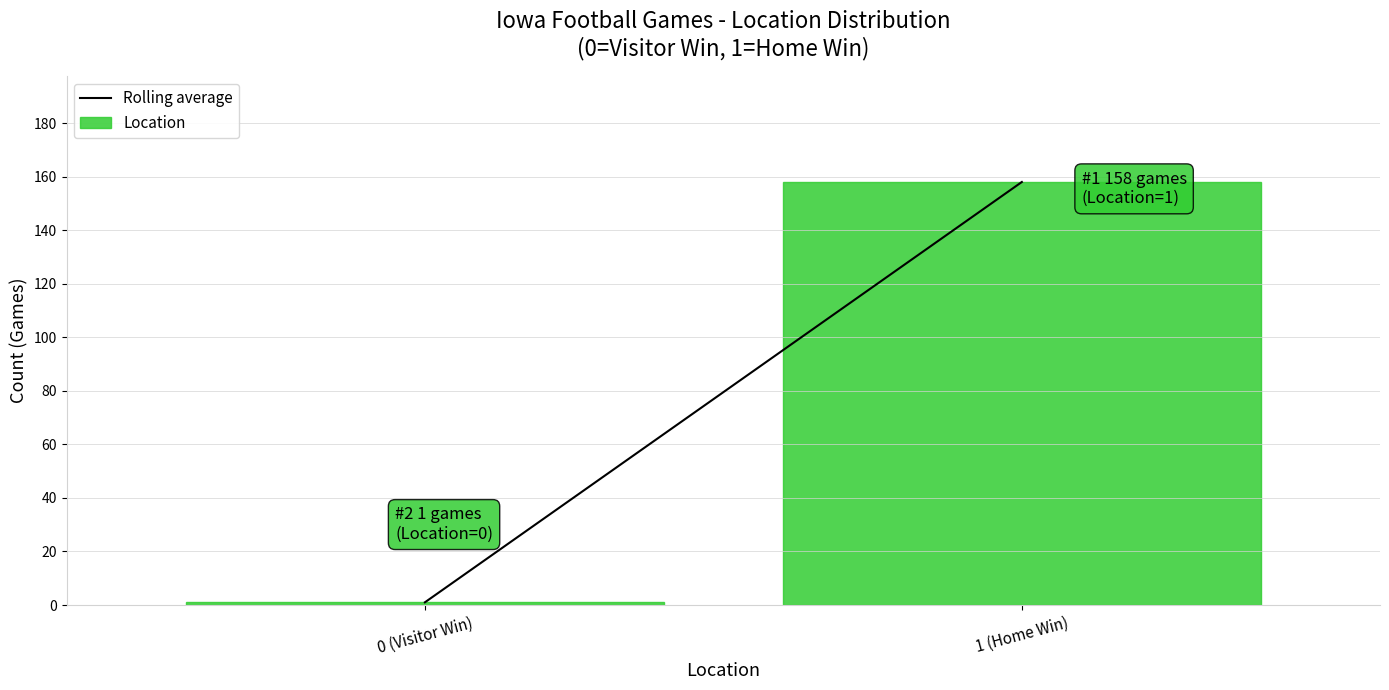

Reading left to right, transcribe all the data shown in this chart.

0 (Visitor Win)=1	1 (Home Win)=158